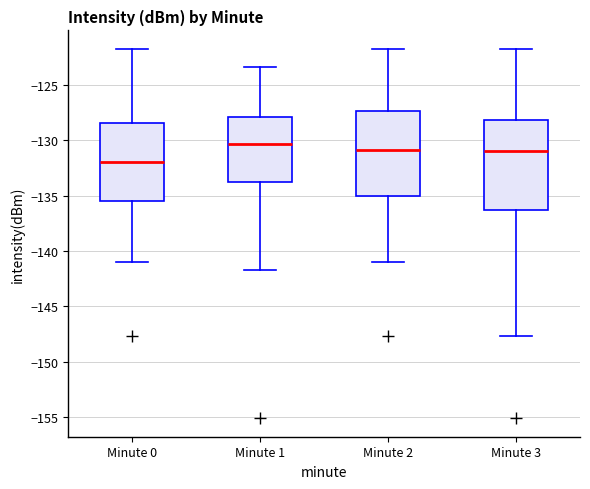

Reading left to right, transcribe this box plot: for each box, give where its median line is, the range the box spans, and where its two whiskers end, as read against the y-axis. The values are not printed on the chart, so give them approximately, as read against the axis.

Minute 0: median -132.0, box -135.5 to -128.5, whiskers -141.0 to -121.5
Minute 1: median -130.5, box -133.5 to -128.0, whiskers -141.5 to -123.5
Minute 2: median -131.0, box -135.0 to -127.5, whiskers -141.0 to -121.5
Minute 3: median -131.0, box -136.5 to -128.0, whiskers -147.5 to -121.5